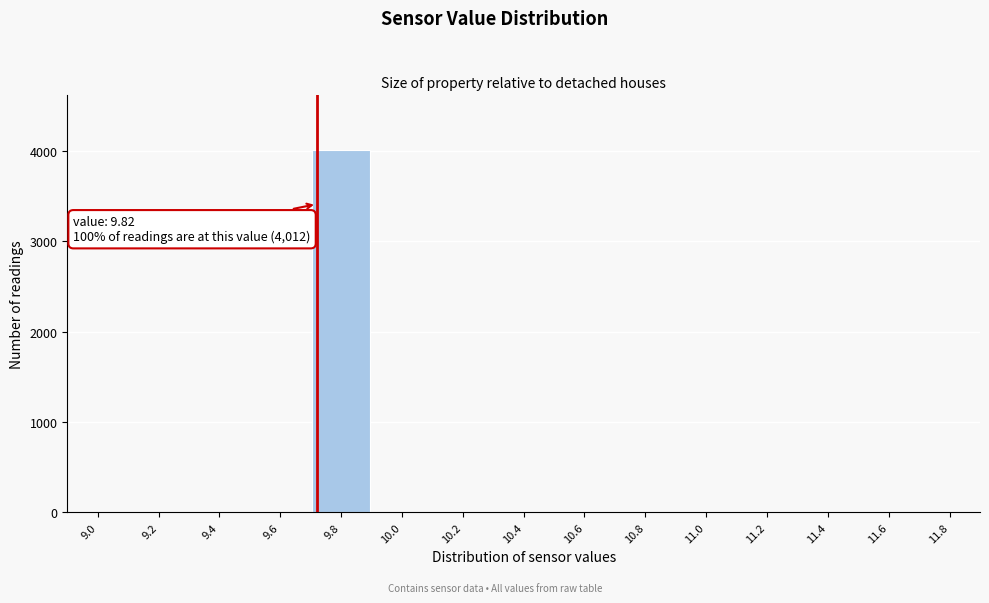

Reading left to right, what are all the values shown in this chart?

9.0=0	9.2=0	9.4=0	9.6=0	9.8=4012	10.0=0	10.2=0	10.4=0	10.6=0	10.8=0	11.0=0	11.2=0	11.4=0	11.6=0	11.8=0